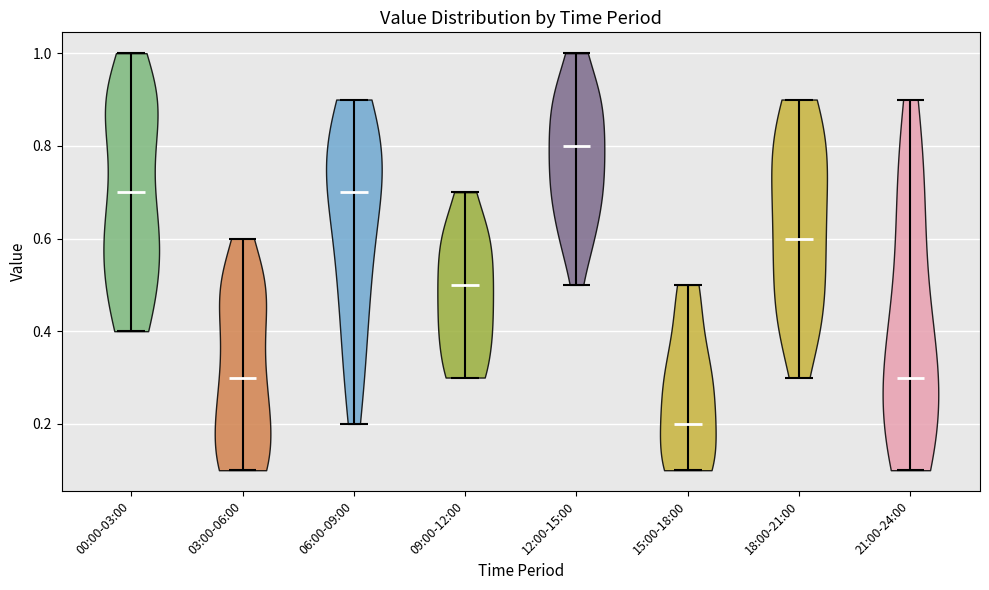

Which violin has the highest median line?

12:00-15:00